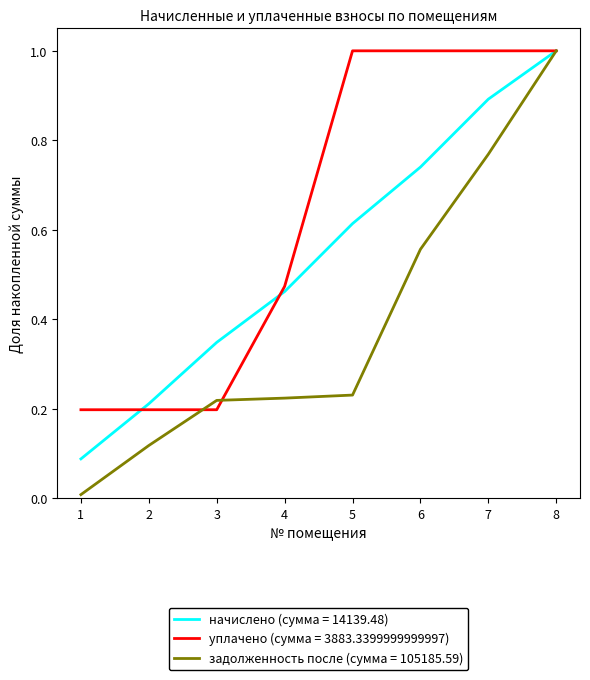

At which category is the sum across all series the highest?

8